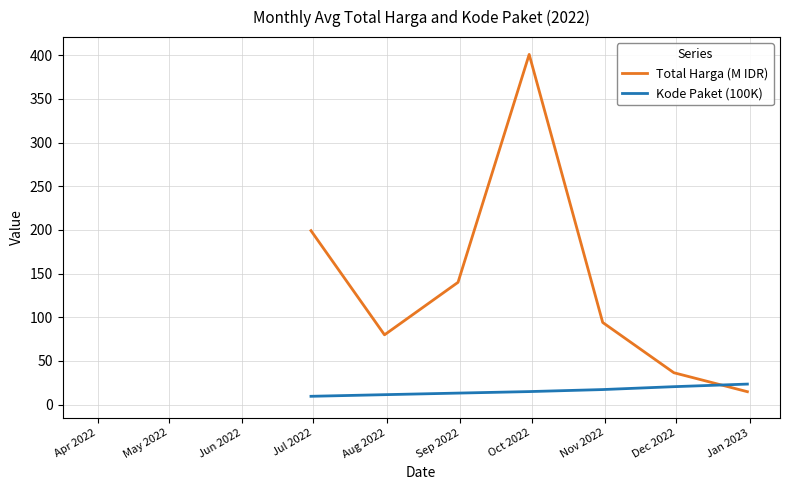

Between Sep 2022 and Nov 2022, which series saw the biggest shift?

Total Harga (M IDR)